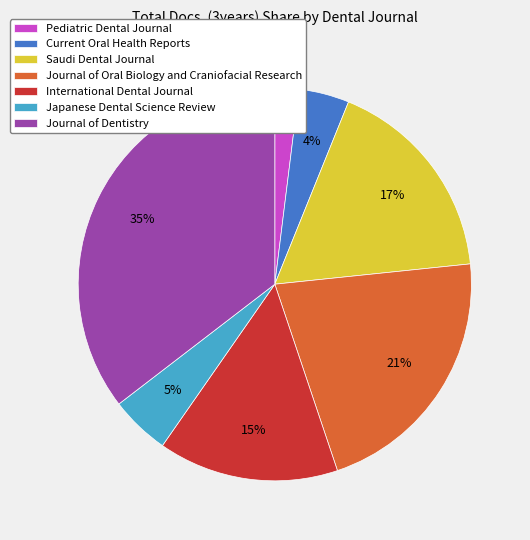

Is there any slice that represents more than half of the pie?

No